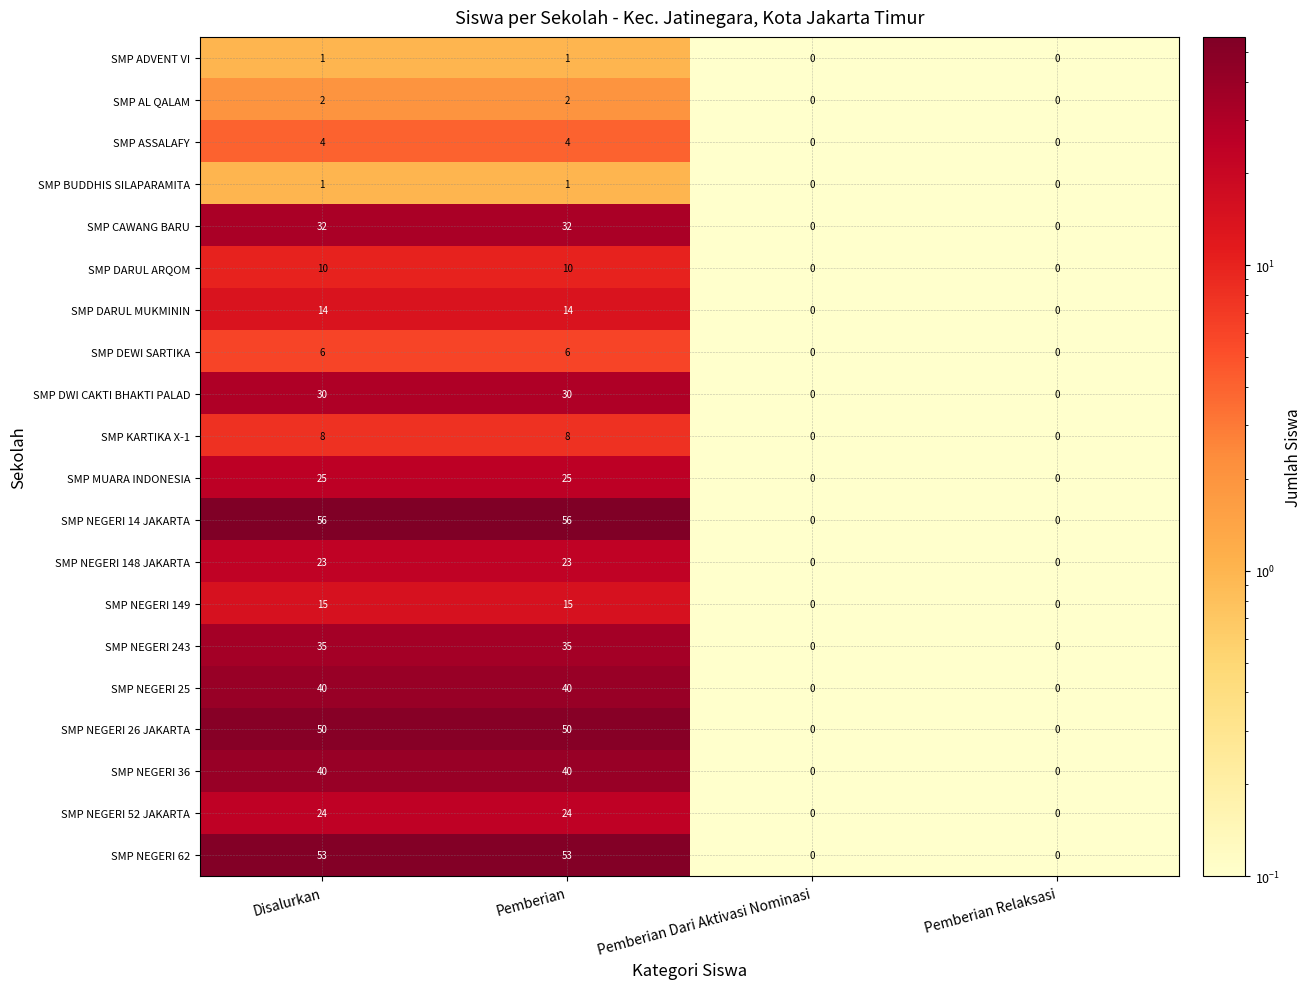

Count the SMP DARUL MUKMININ values in the range 0 to 14.

4